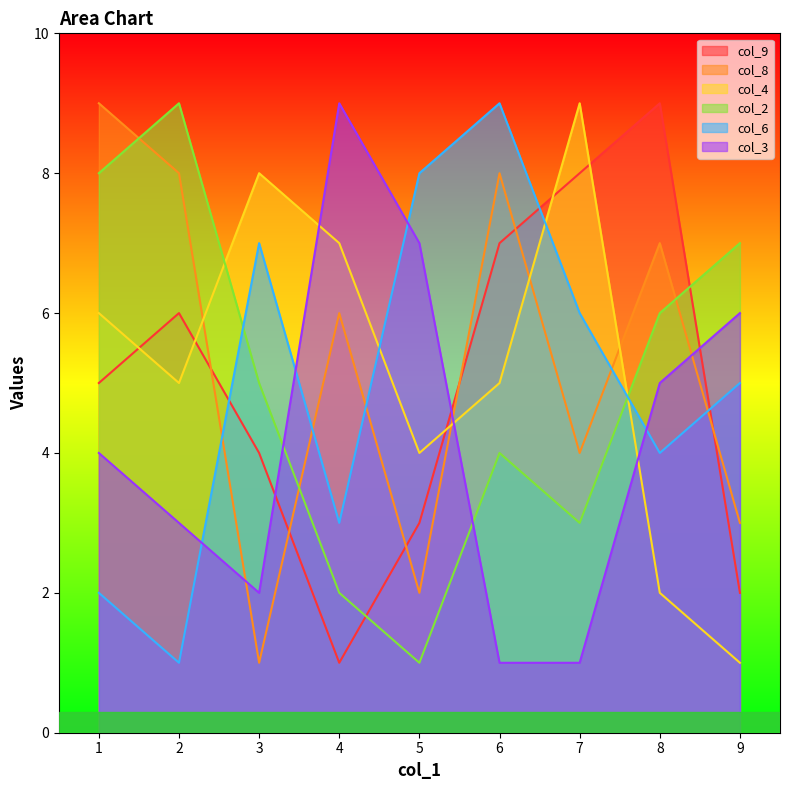

What is the difference between the highest and lowest values at 8?

7